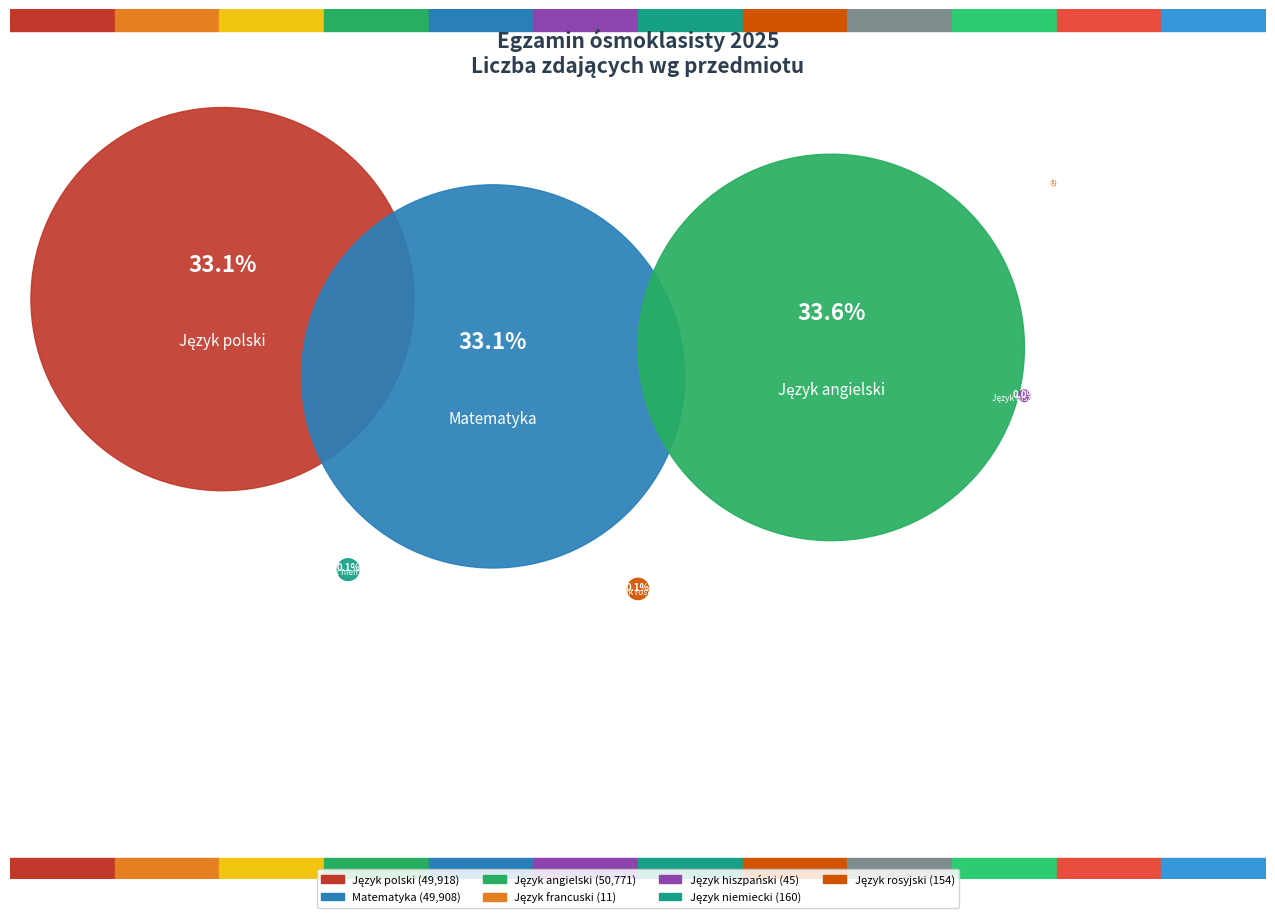

How many segments does this pie chart have?

7